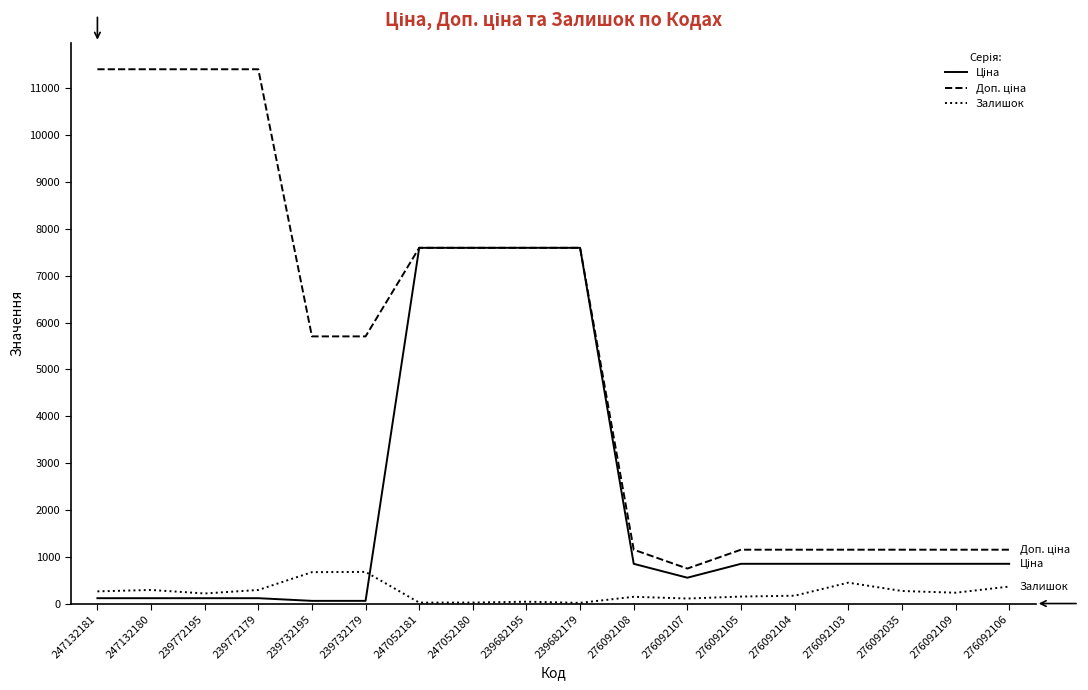

The Залишок series shows 39.0 at 239682195. True or false?

True